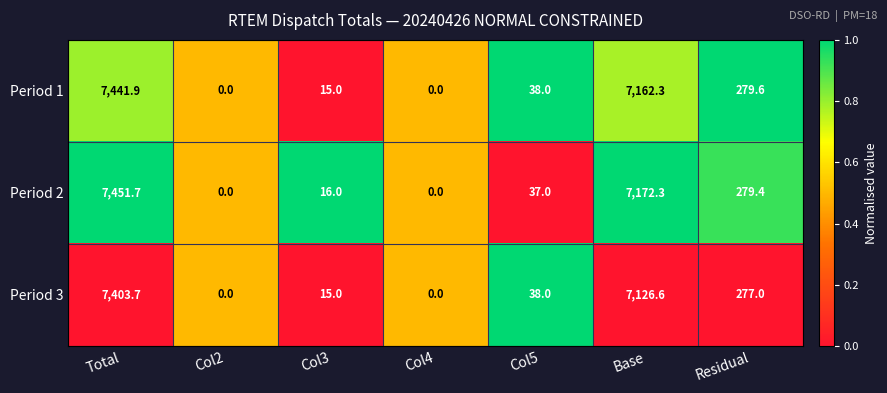

Reading right to left, what are all the values shown in this chart?

Period 1: 279.6	7162.3	38.0	0.0	15.0	0.0	7441.9
Period 2: 279.4	7172.3	37.0	0.0	16.0	0.0	7451.7
Period 3: 277.0	7126.6	38.0	0.0	15.0	0.0	7403.7